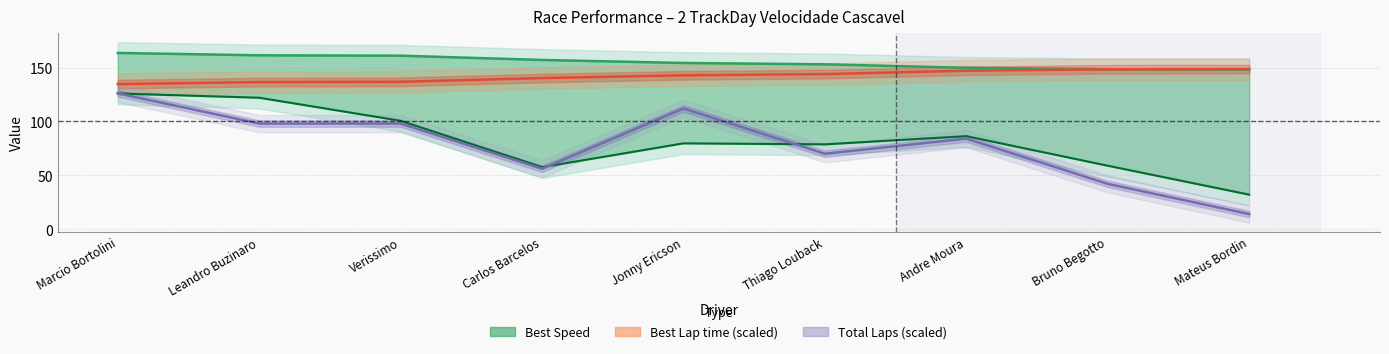

At which label does Average Speed first exceed 79?

Marcio Bortolini